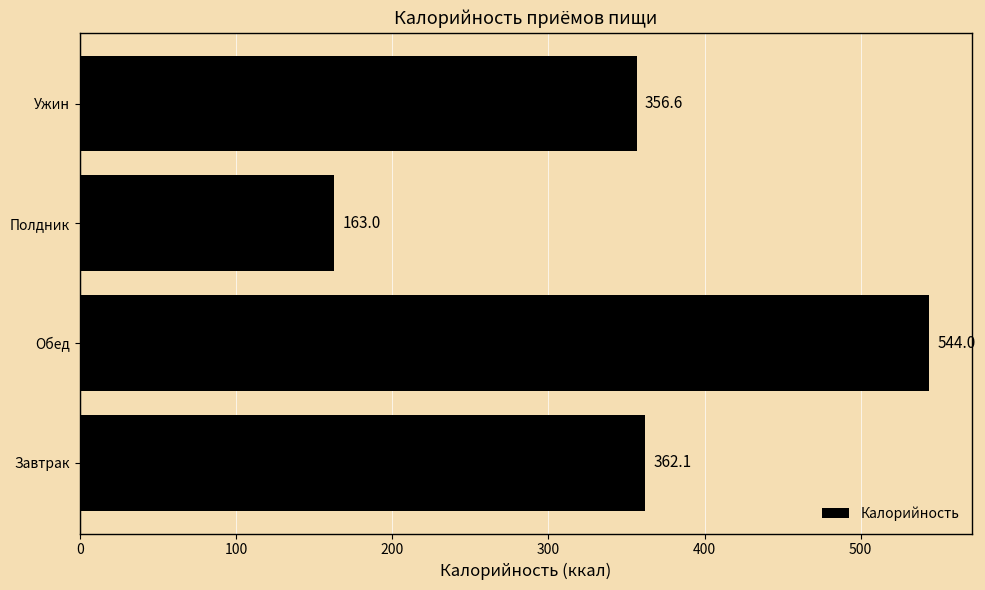

At which category does the chart reach its peak across all series?

Обед